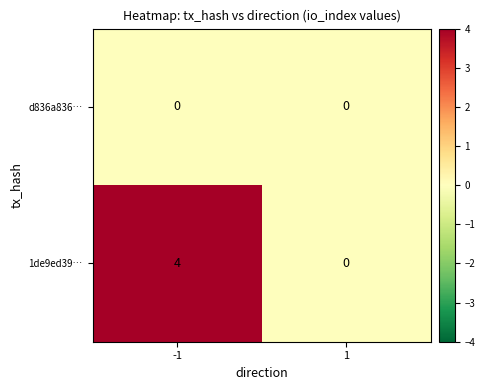

Which series changed the most between -1 and 1?

1de9ed39…